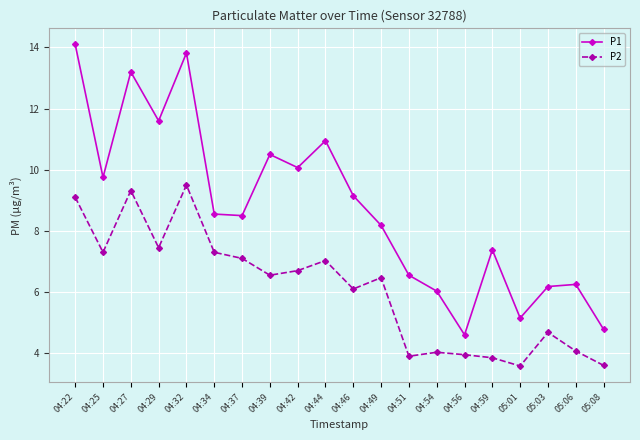

How many data points in P2 are above 6?

12